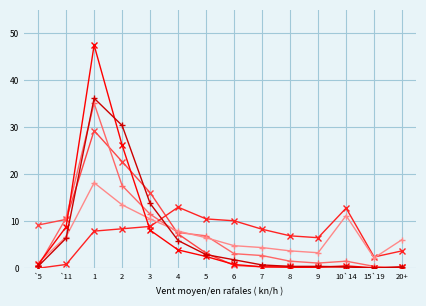

What is the spread (max minus min) of values at 4?

9.1